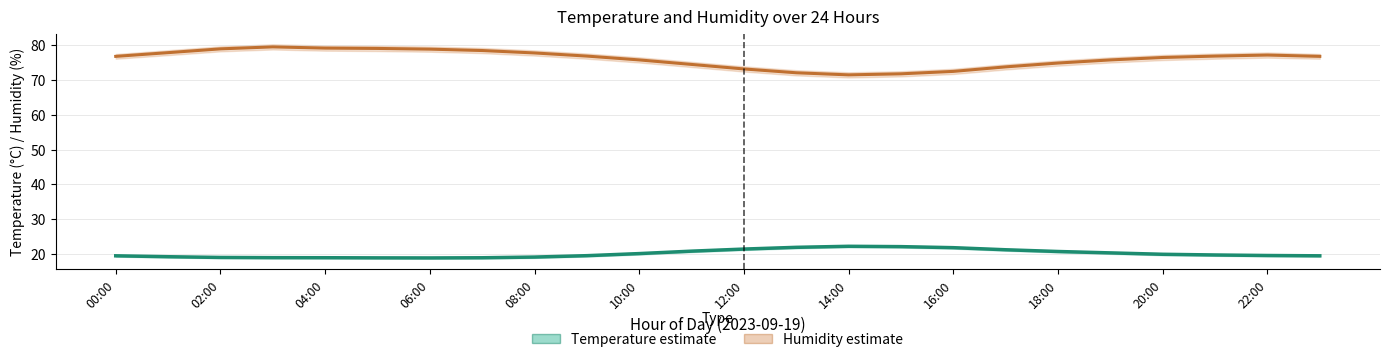

How many data points in Temperature are less than 19?

6